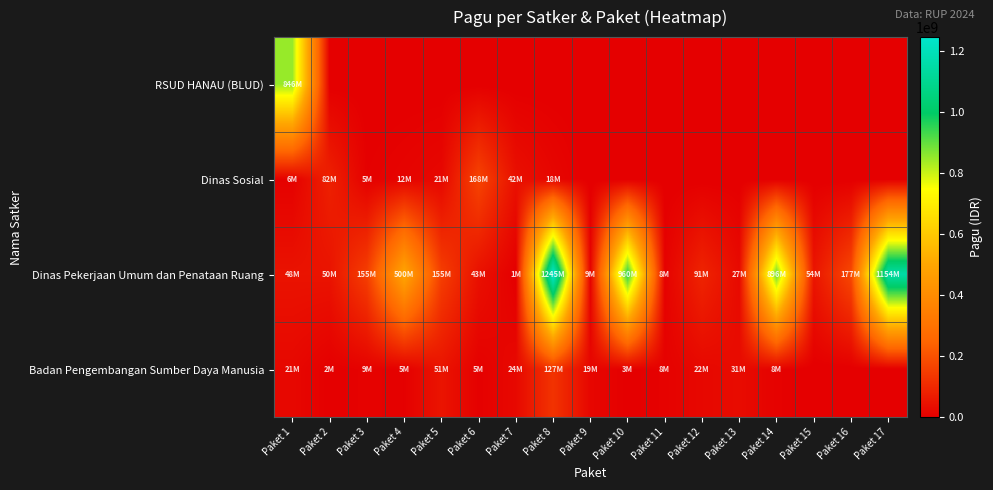

Which has a higher value, Paket 2 or Paket 17?

Paket 2